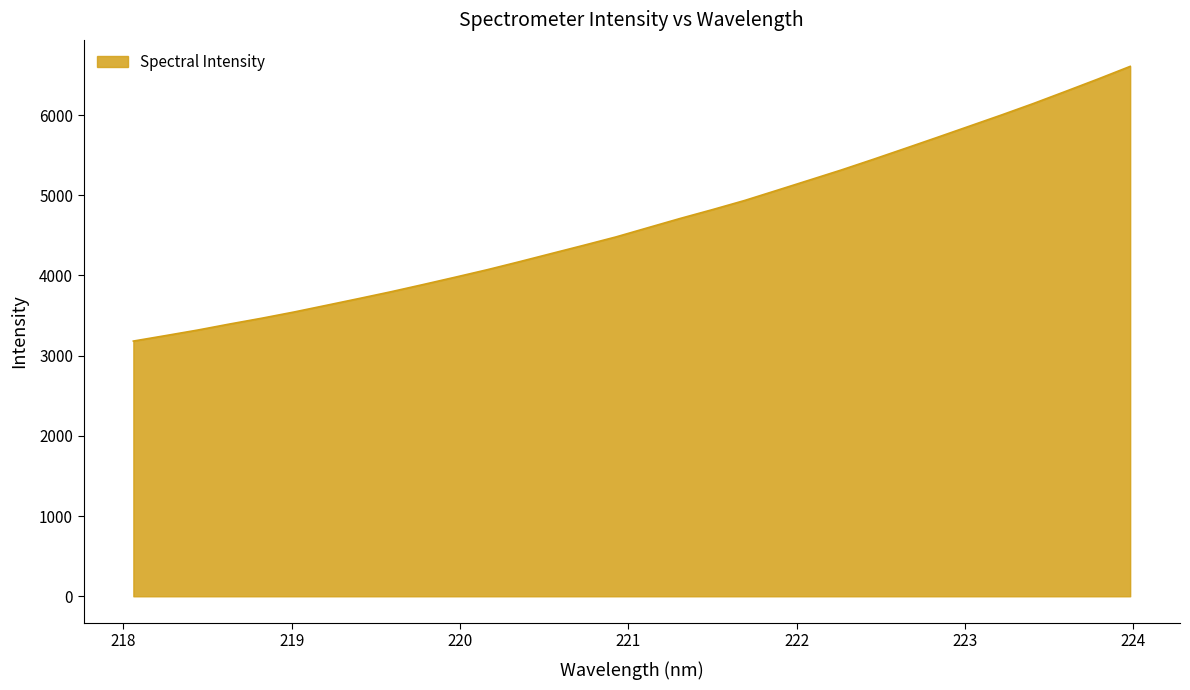

Does the chart display data point markers on the line(s)?

No